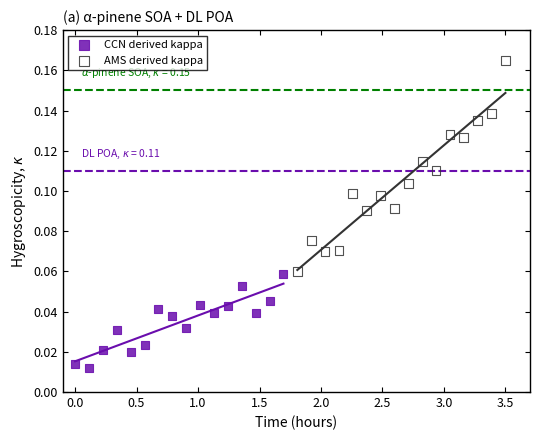

Which series has the widest spread of Y values?

AMS derived kappa